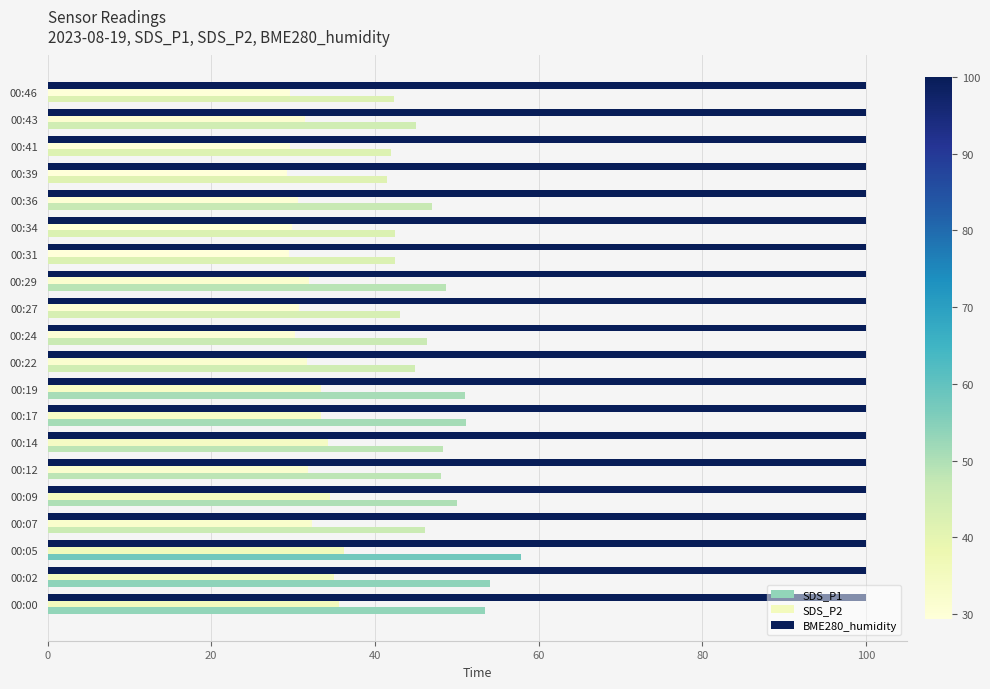

The value of SDS_P1 at 00:34 is 20.3. True or false?

False